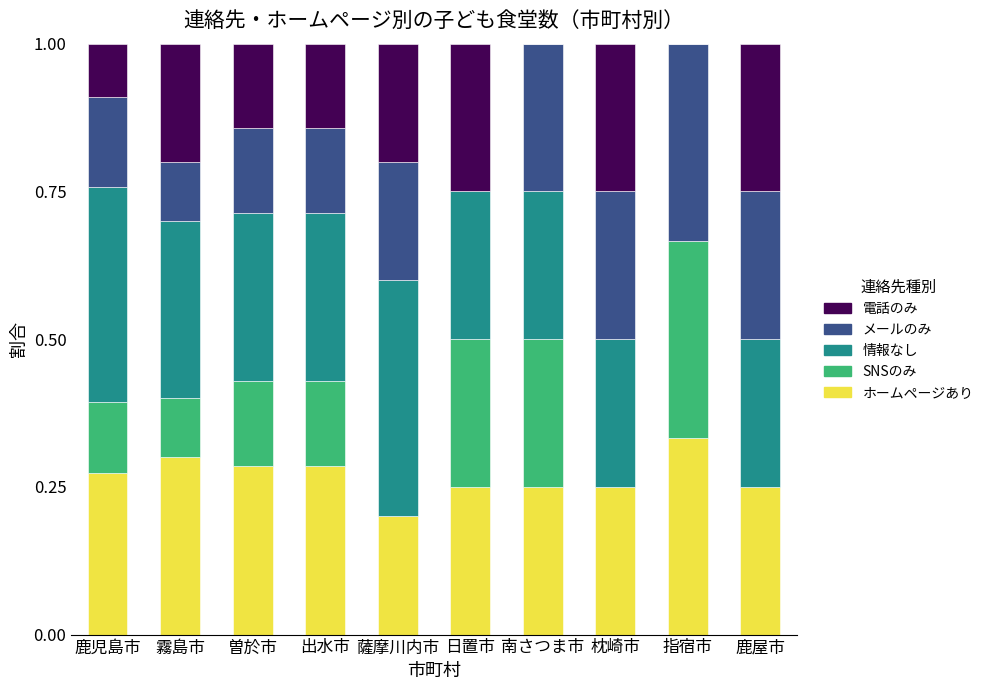

Is it true that ホームページあり equals 0.2 at 鹿屋市?

True